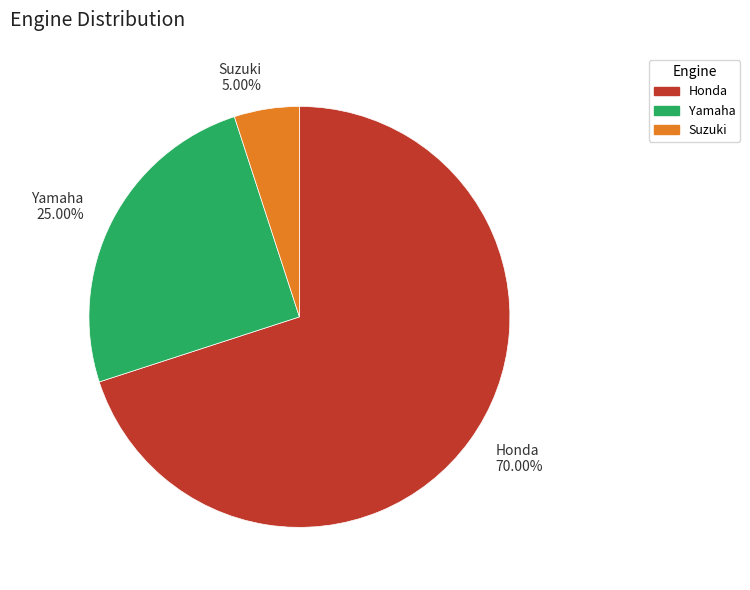

Which category has the smallest portion of the pie?

Suzuki